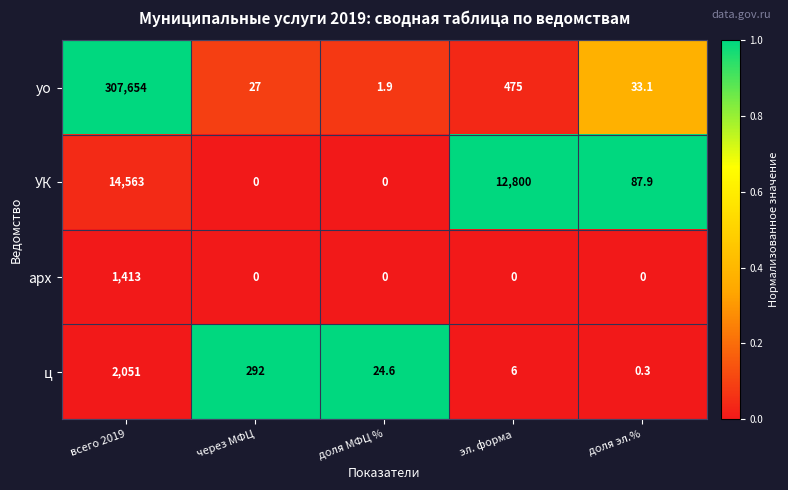

What value does the арх series have at всего 2019?

1413.0